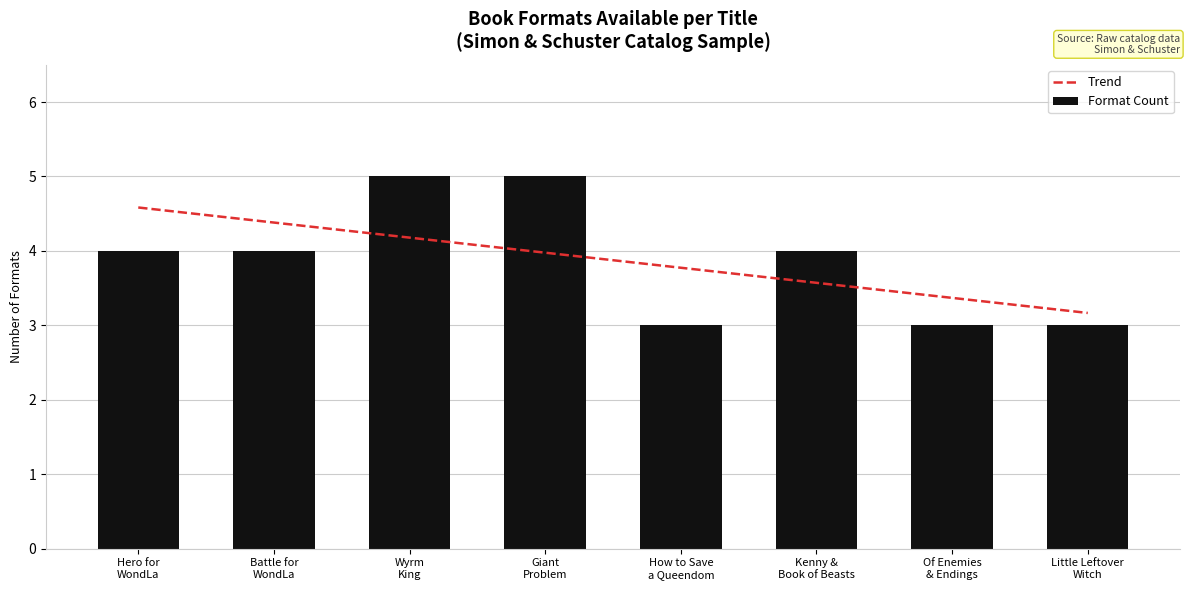

Which label corresponds to the smallest value in the chart?

How to Save a Queendom